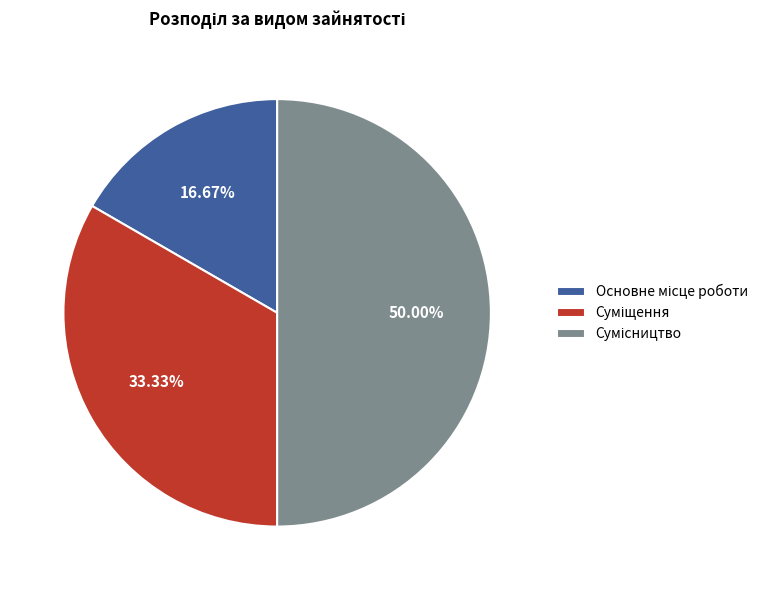

How many slices are in this pie chart?

3